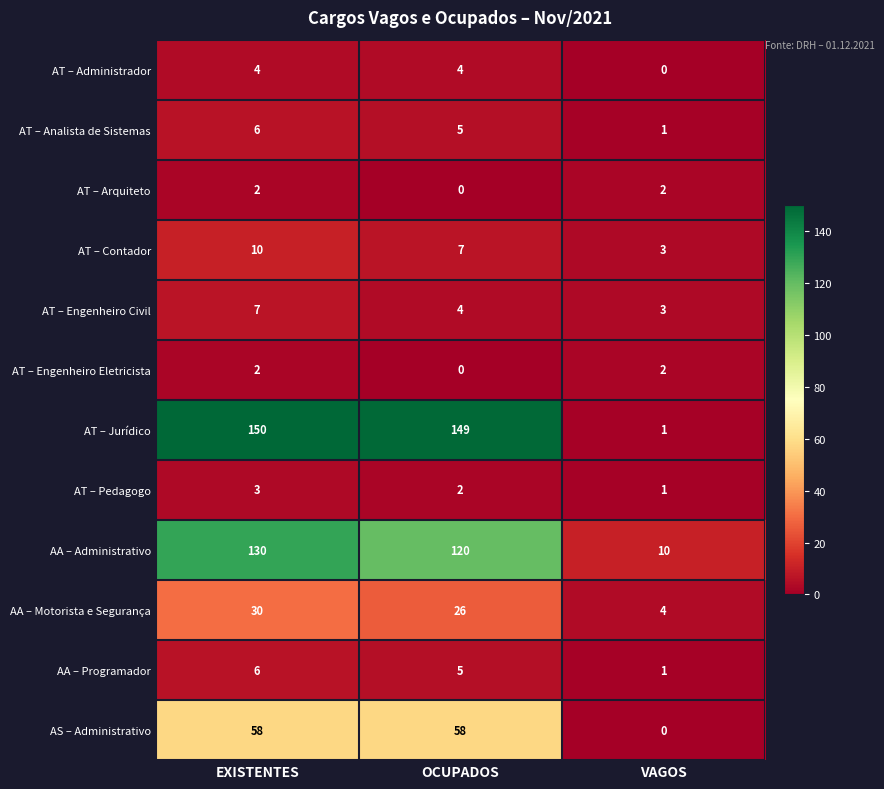

What is the difference between the AT – Contador values at EXISTENTES and OCUPADOS?

3